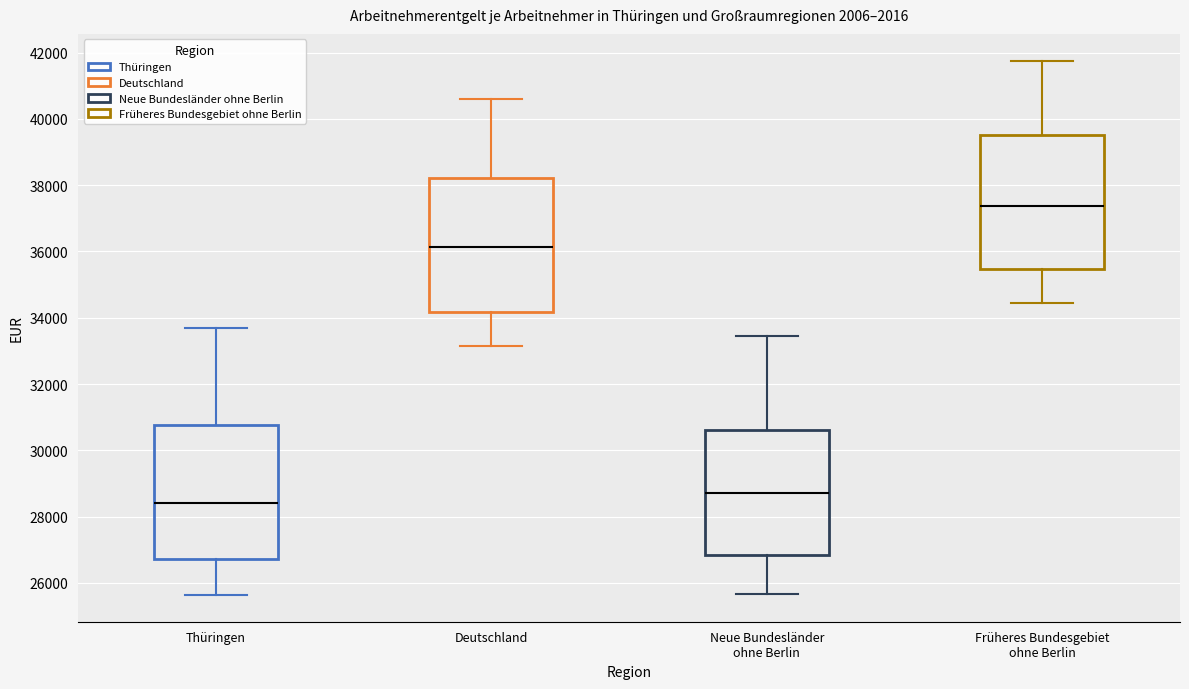

Where does the median line of the box for Früheres Bundesgebiet ohne Berlin sit on the y-axis? The values are not printed on the chart, so give them approximately, as read against the axis.

37400